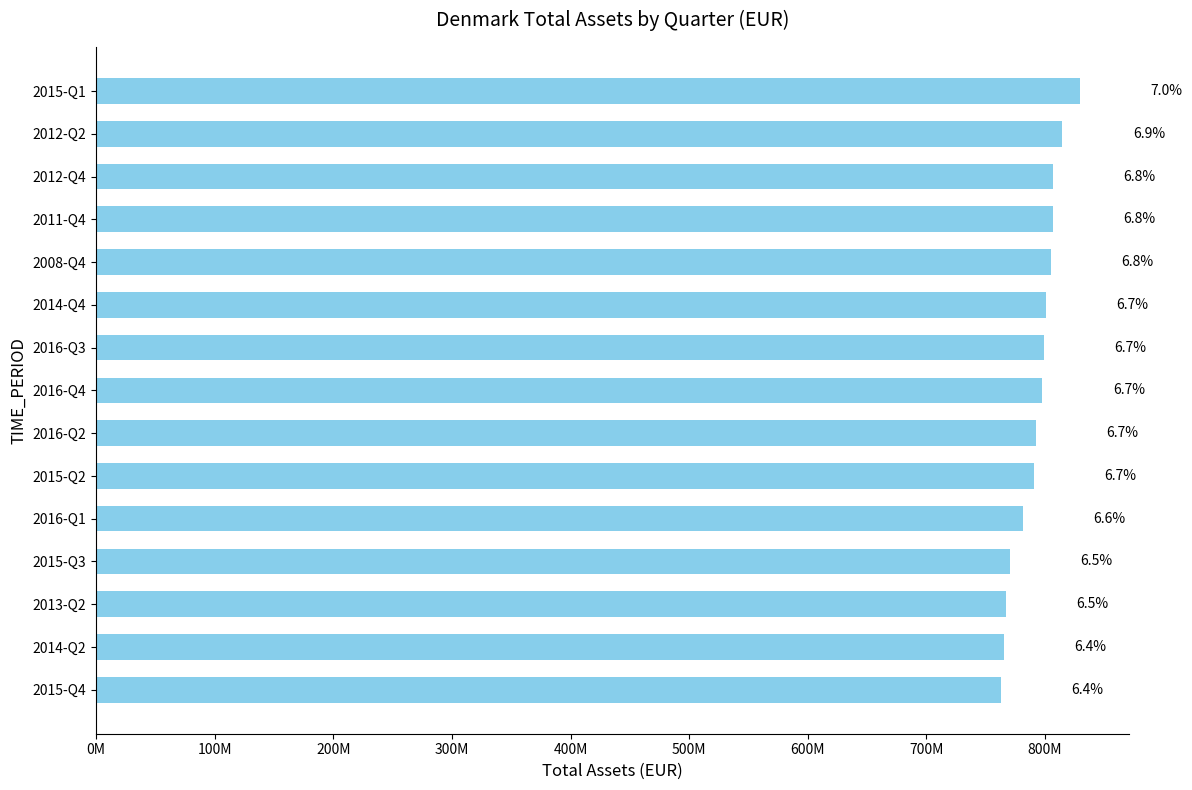

Are the bars horizontal?

Yes